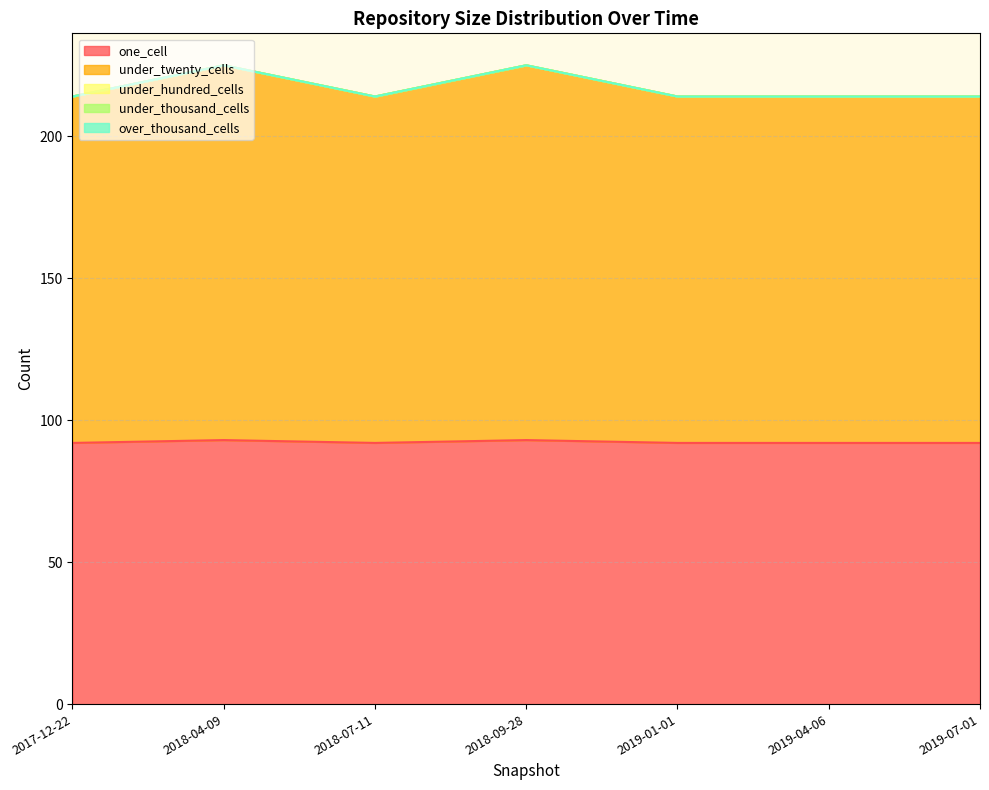

True or false: over_thousand_cells and under_twenty_cells cross at least once.

False